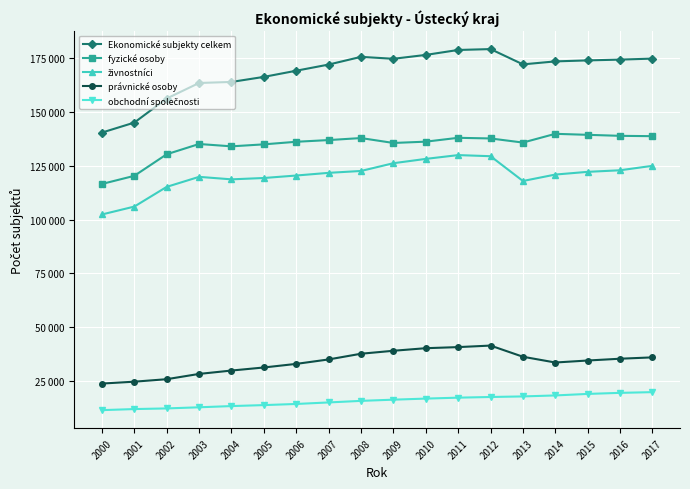

Is this an area chart (filled region under the line)?

No